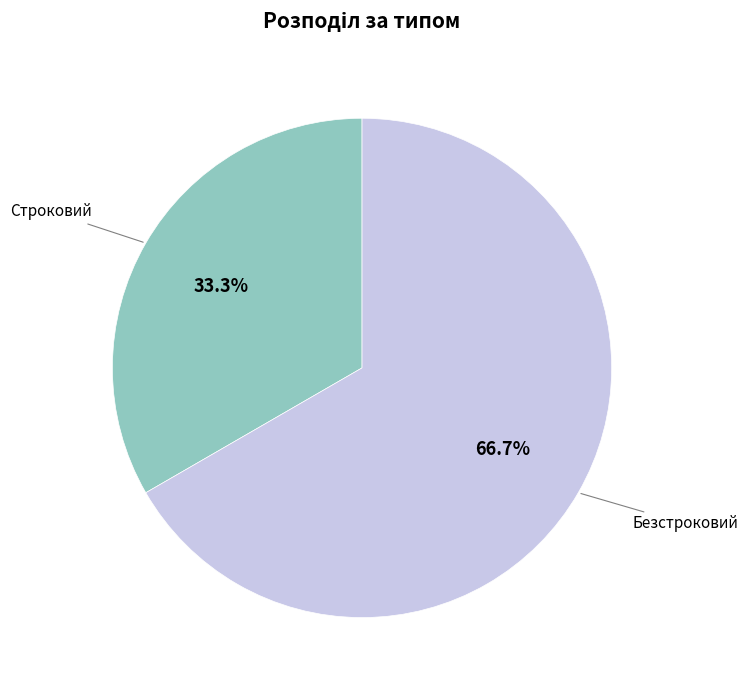

Count the number of slices in the pie.

2